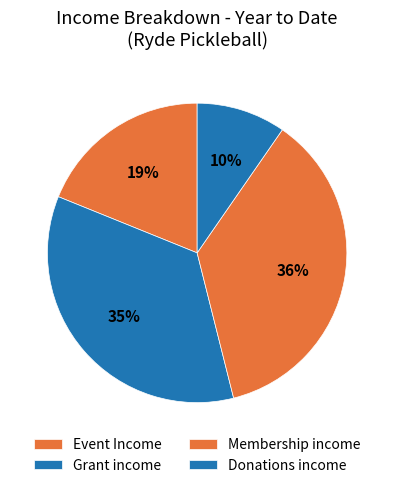

What is the change in value from Event Income to Donations income?

-263.8